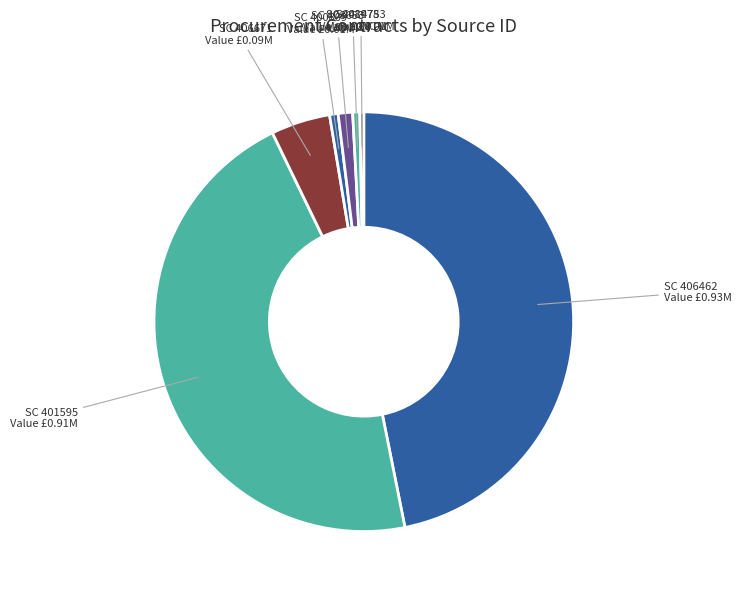

How many segments does this pie chart have?

7